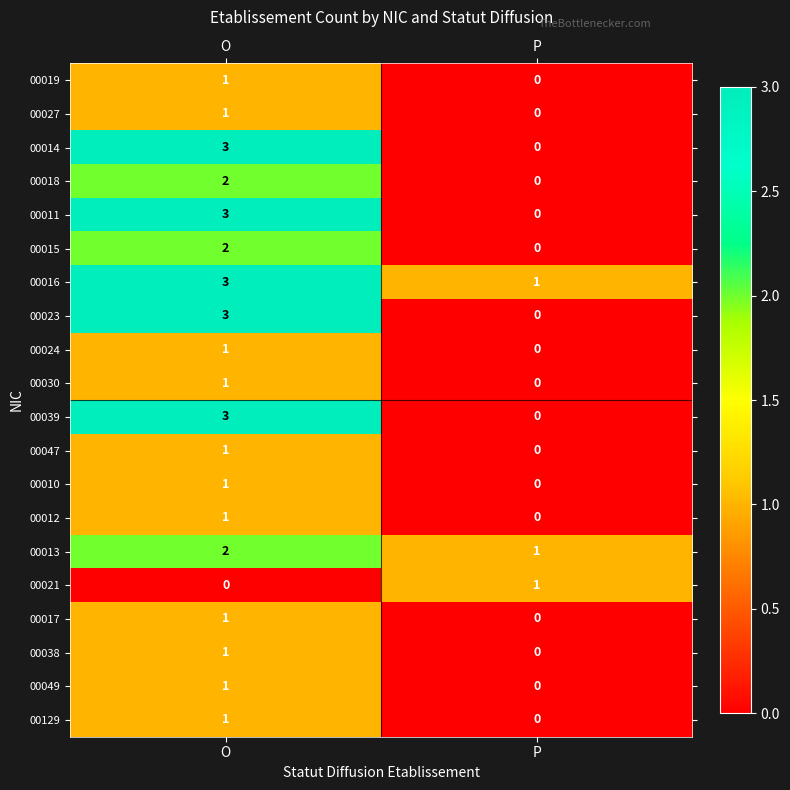

What is the spread (max minus min) of values at O?

3